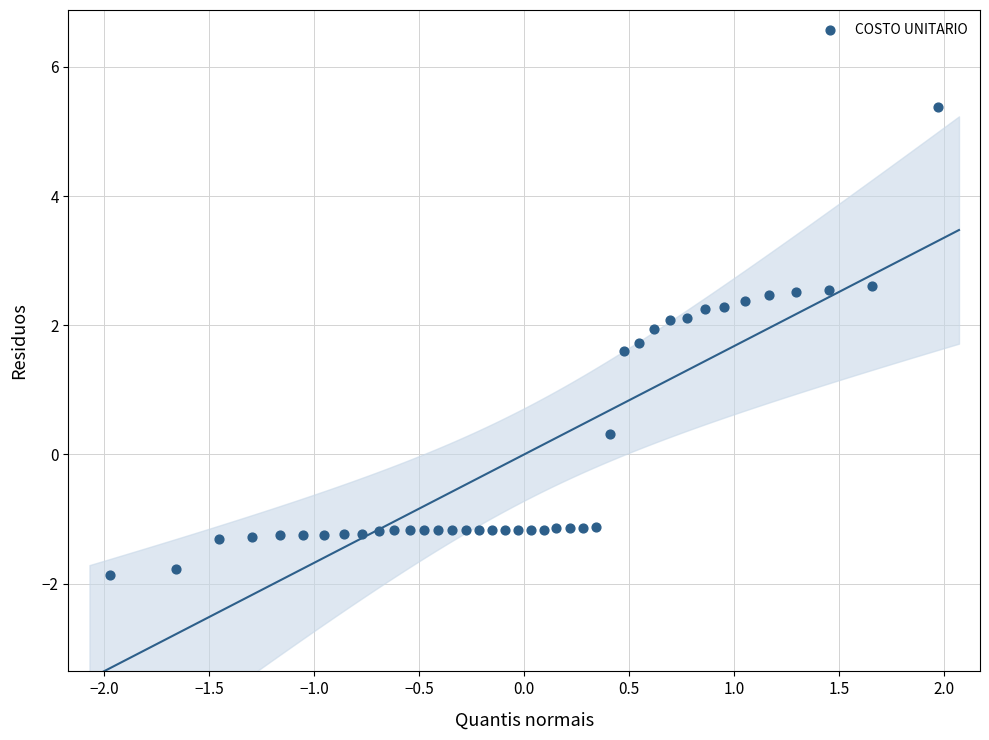

What is the range of X values (max minus min)?

3.9